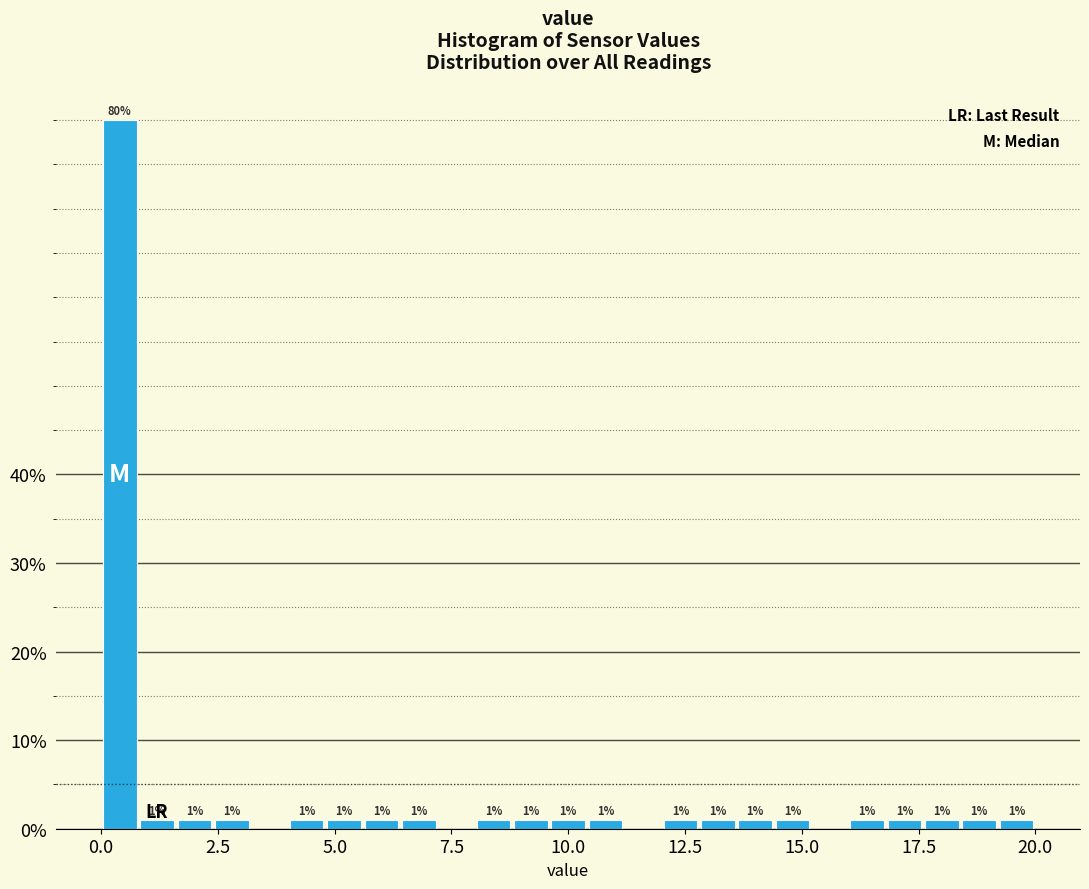

Read against the x-axis, roughly where is the centre of the tallest bar?

0.5